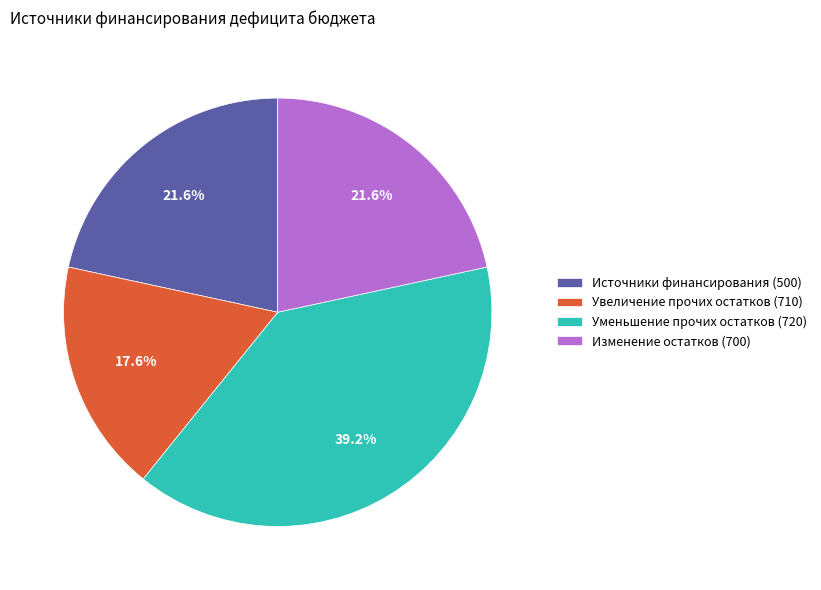

Between Уменьшение прочих остатков (720) and Изменение остатков (700), which is larger?

Уменьшение прочих остатков (720)